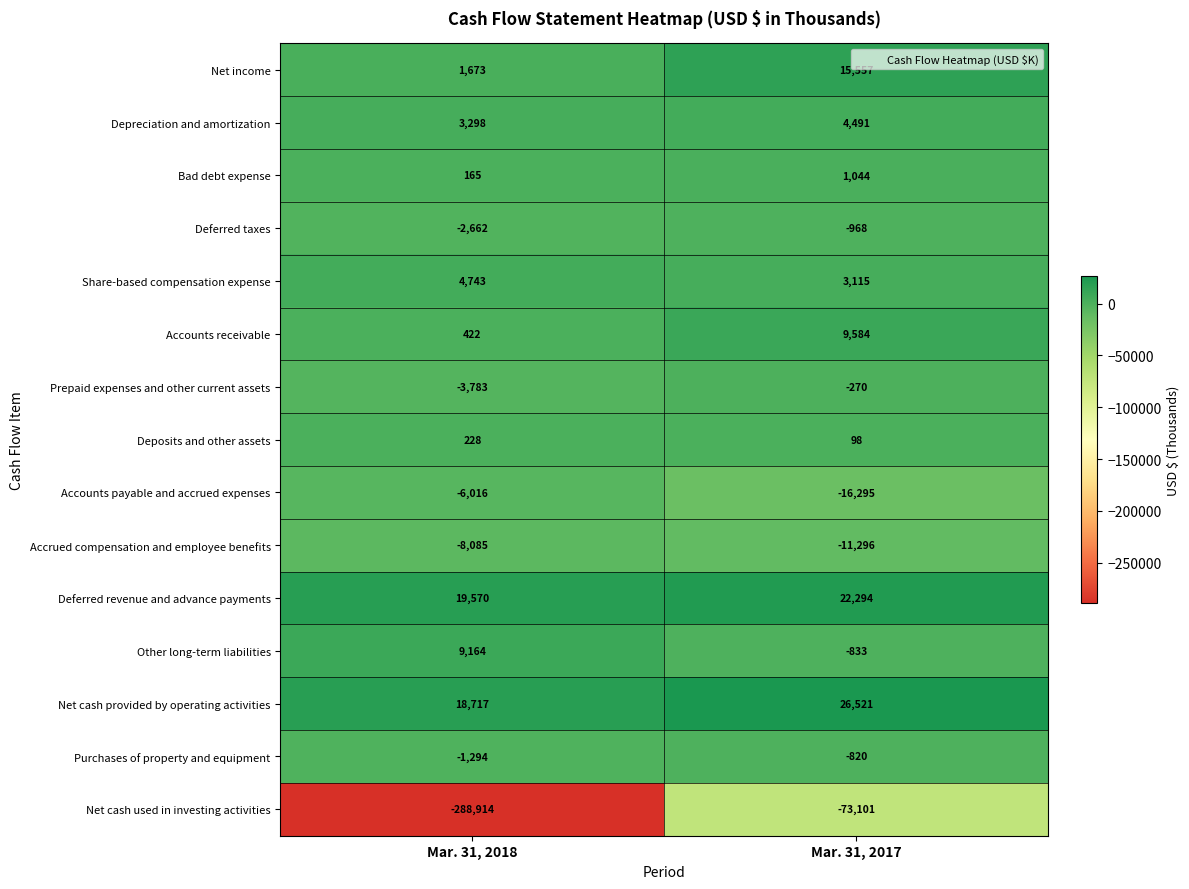

Read the Other long-term liabilities value at Mar. 31, 2018, to the nearest 50.

9150